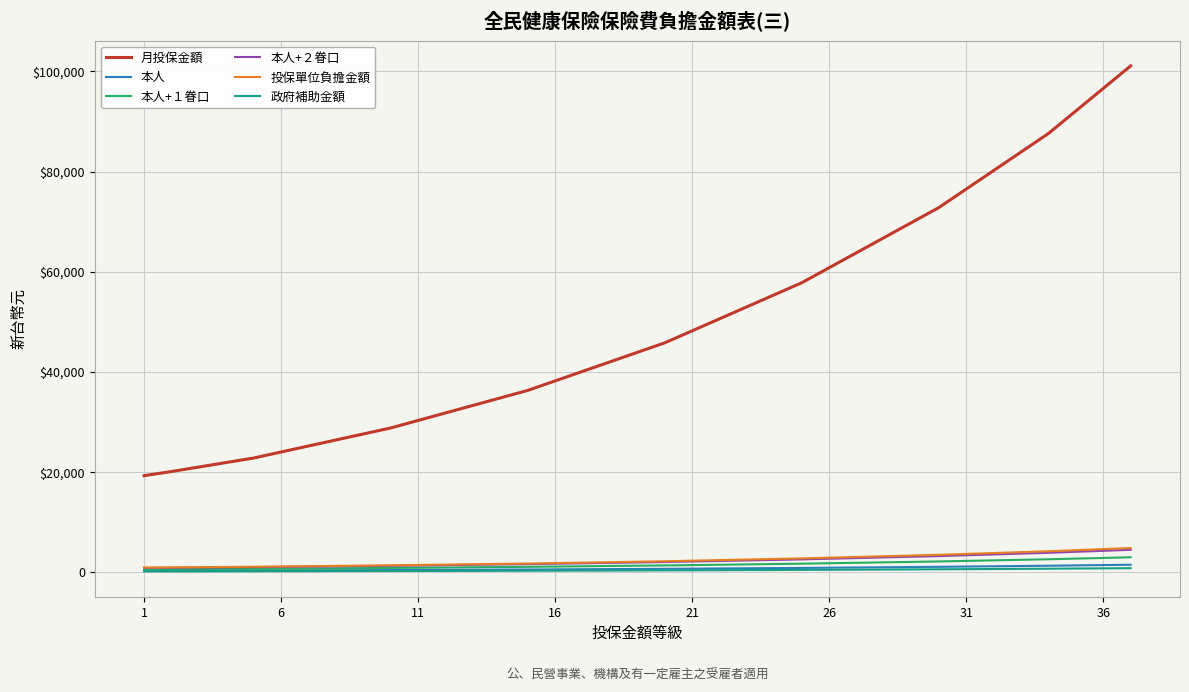

What are all the series names shown in the legend?

月投保金額, 本人, 本人+１眷口, 本人+２眷口, 投保單位負擔金額, 政府補助金額